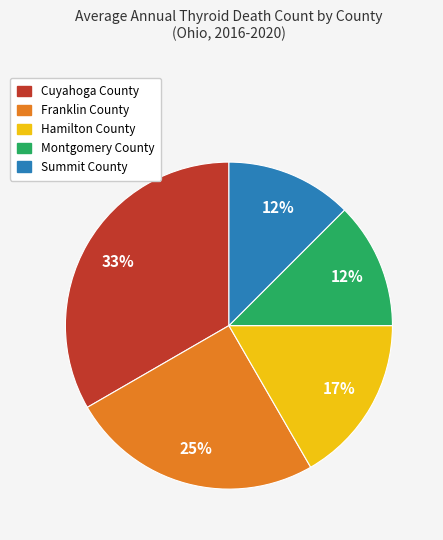

True or false: Summit County accounts for 12% of the total.

True